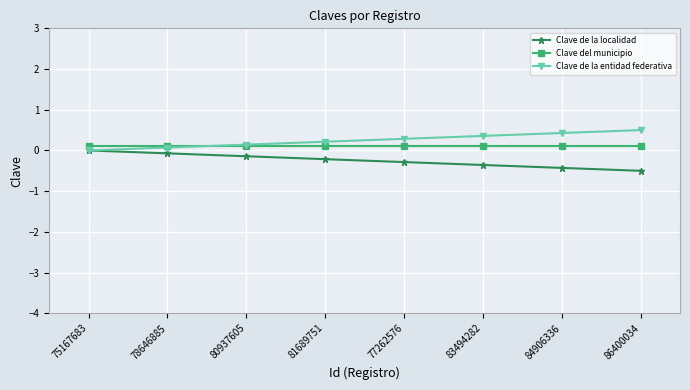

How many lines are shown in the chart?

3